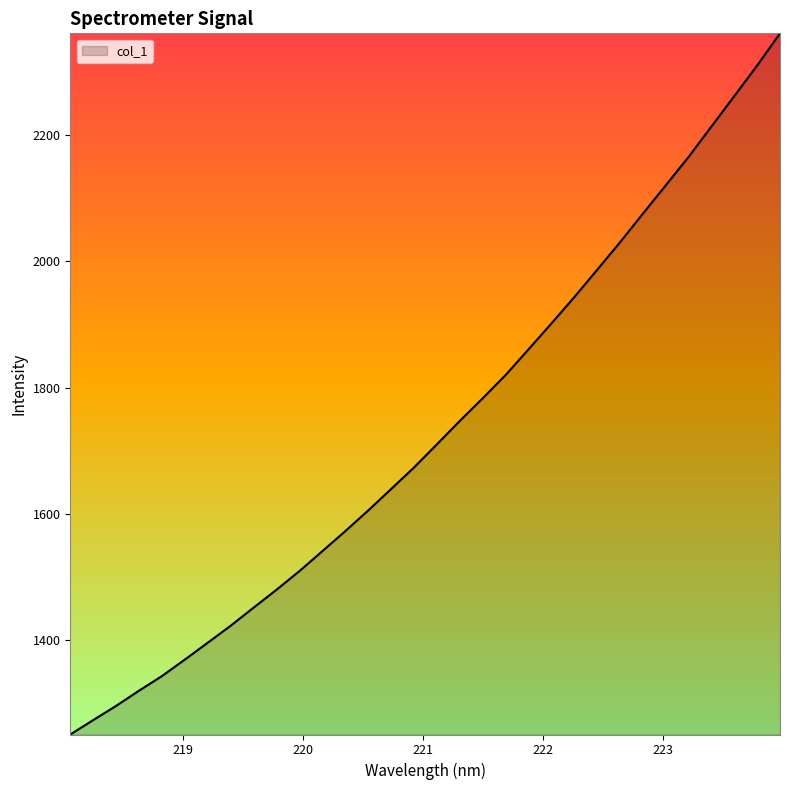

Count the number of categories in the chart.

32